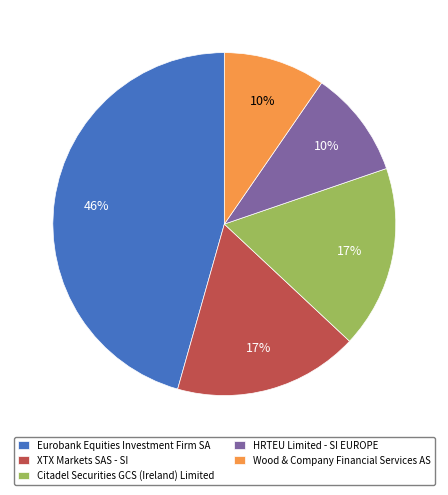

Between Citadel Securities GCS (Ireland) Limited and Wood & Company Financial Services AS, which is larger?

Citadel Securities GCS (Ireland) Limited